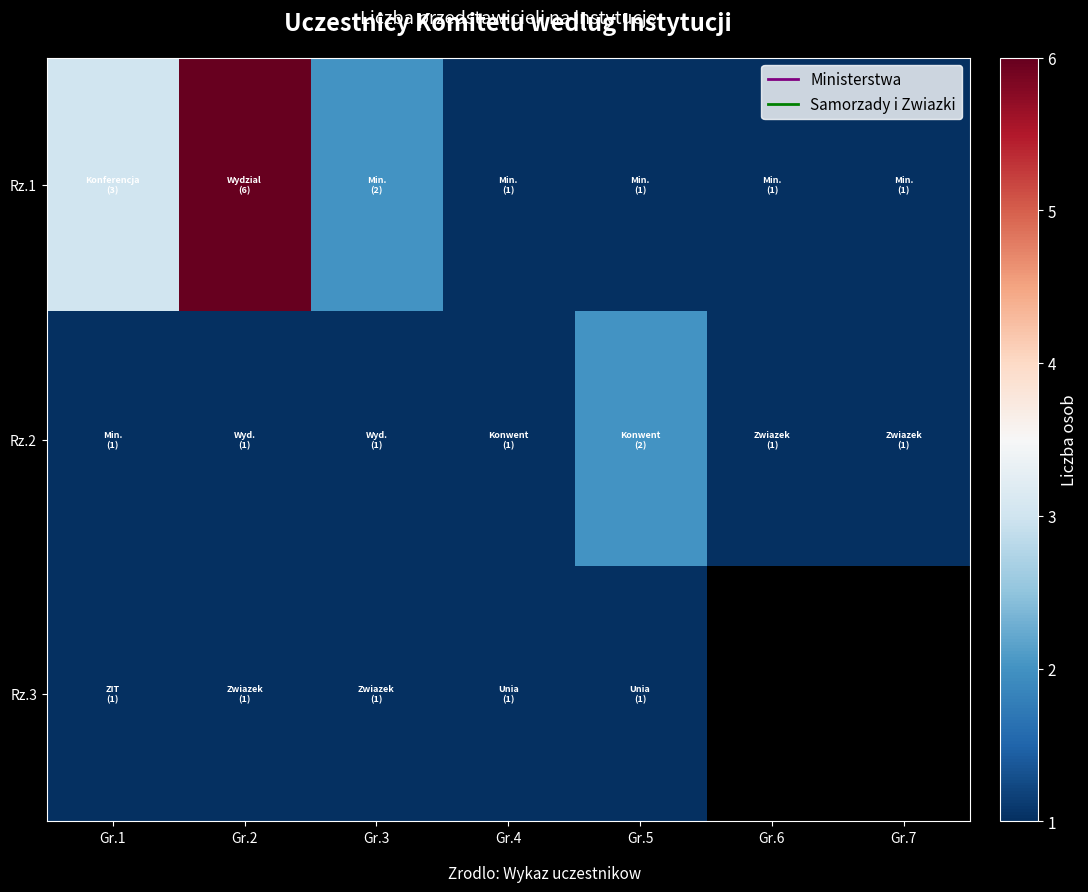

Which has a higher value, Gr.5 or Gr.1?

Gr.1